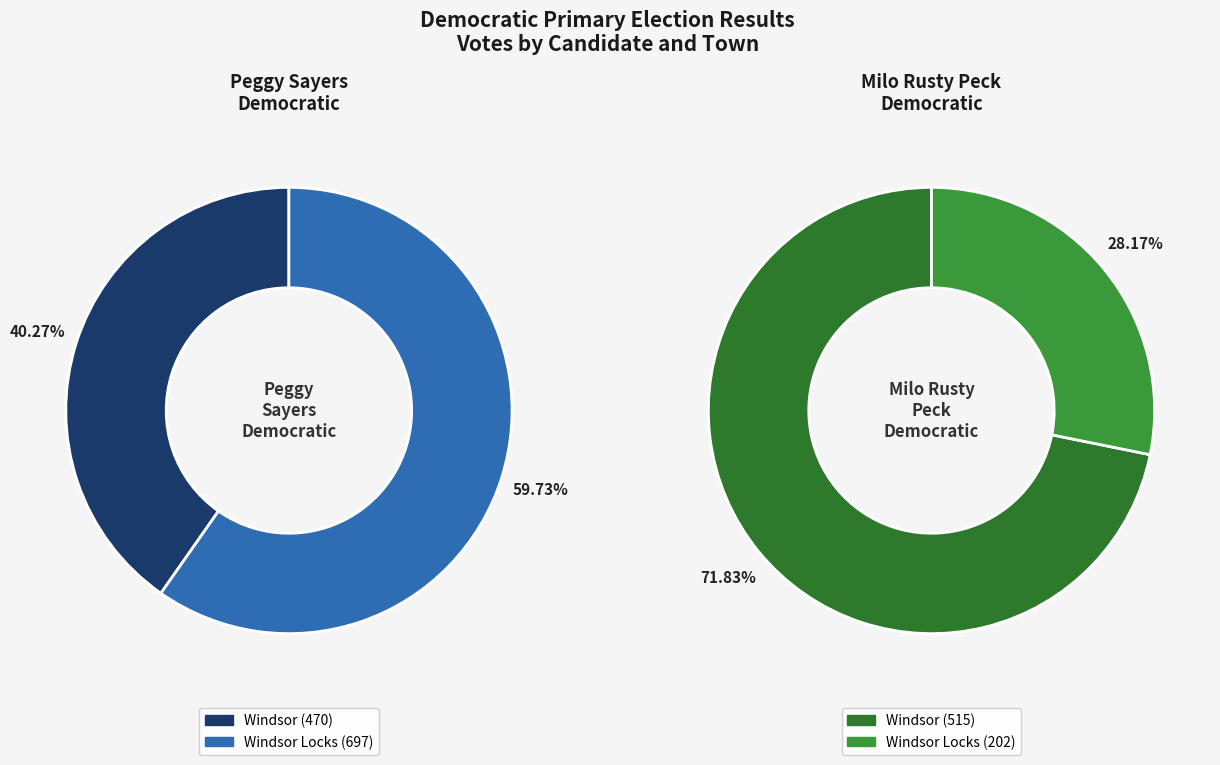

What is the difference between the highest and lowest values at Windsor Locks?

495